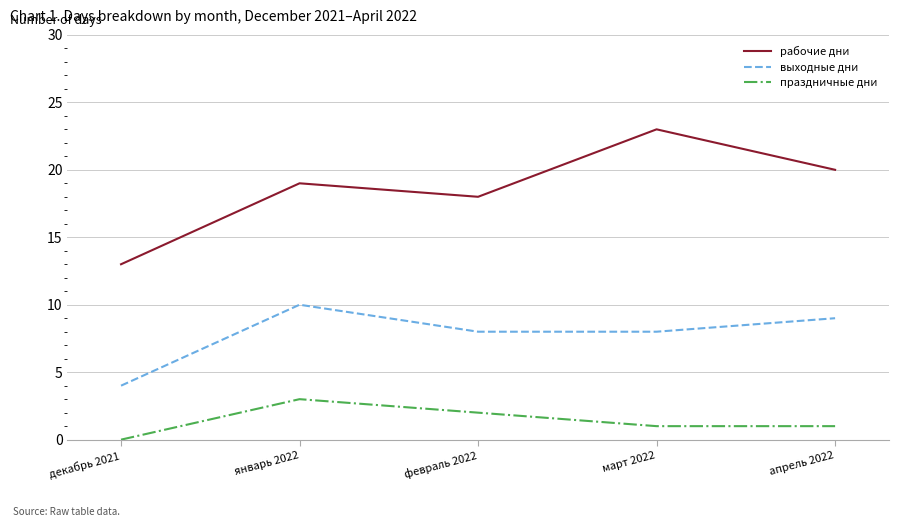

Which series has the widest spread of values?

рабочие дни